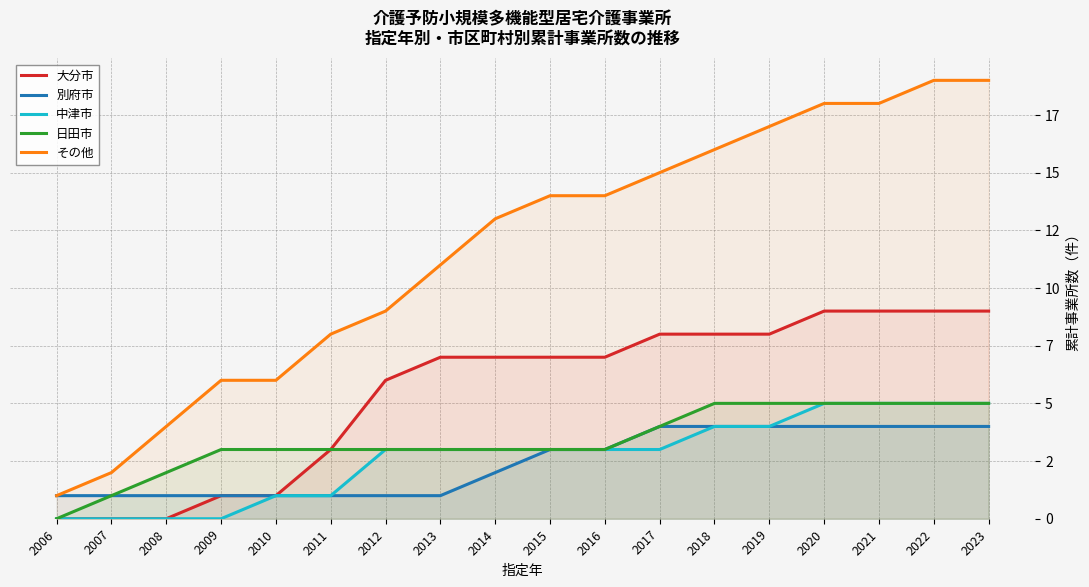

How many lines are shown in the chart?

5